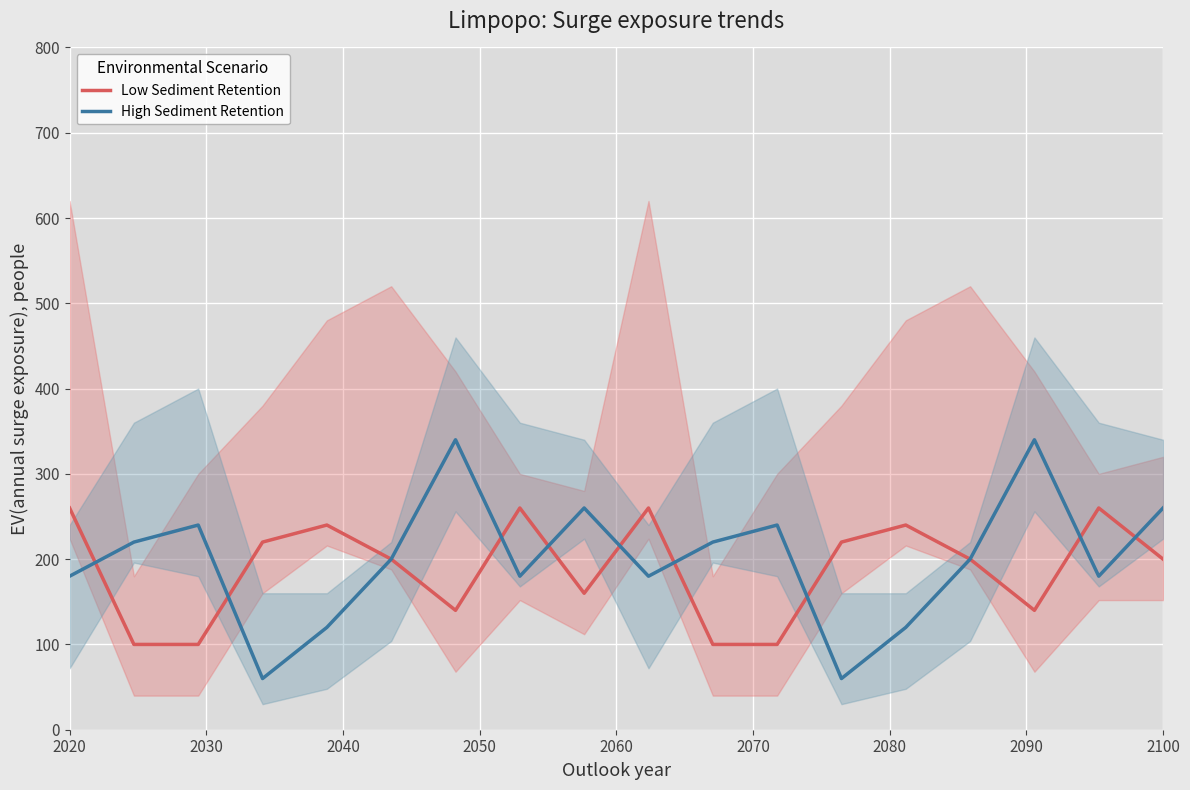

What is the minimum value for High Sediment Retention?

60